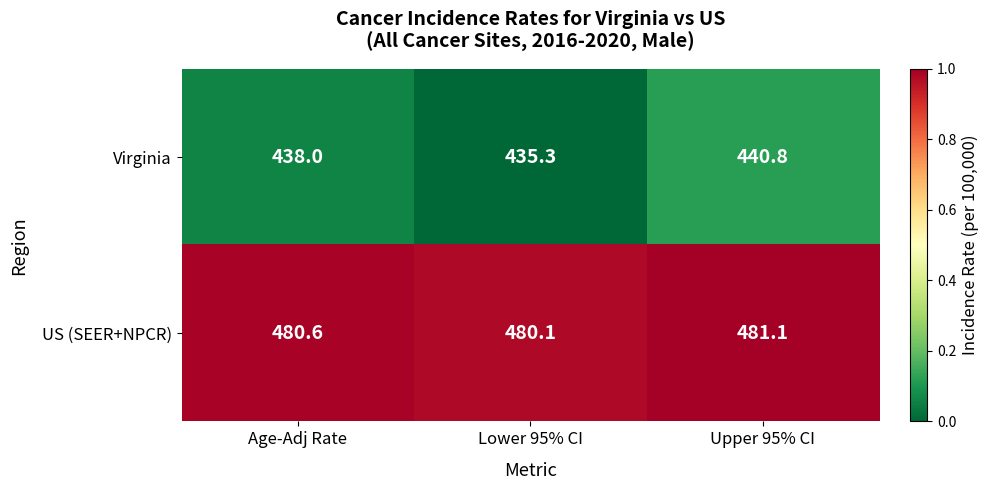

Which label corresponds to the largest value in the chart?

Upper 95% CI